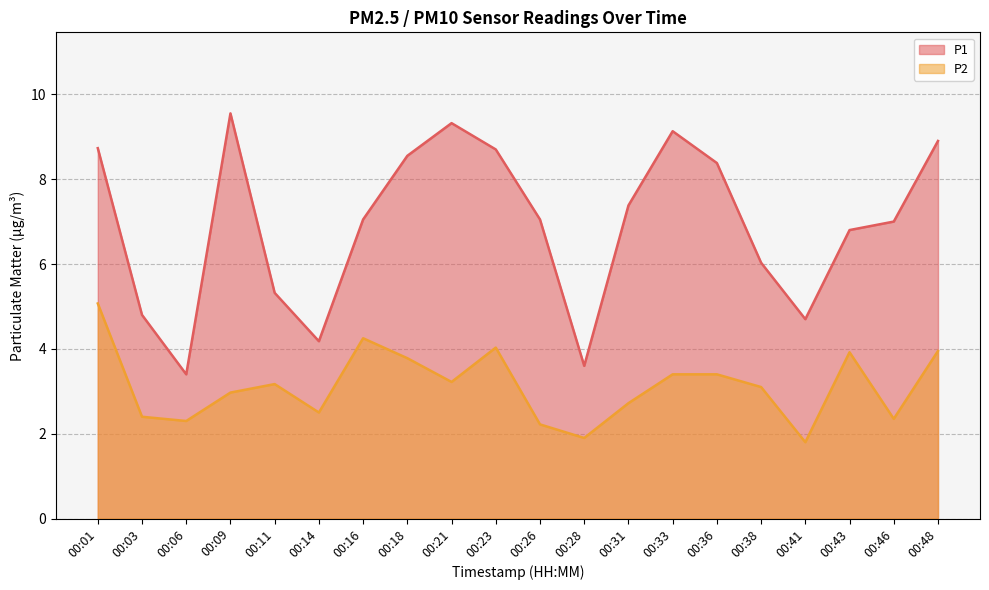

Where is the first local minimum for P1?

00:06